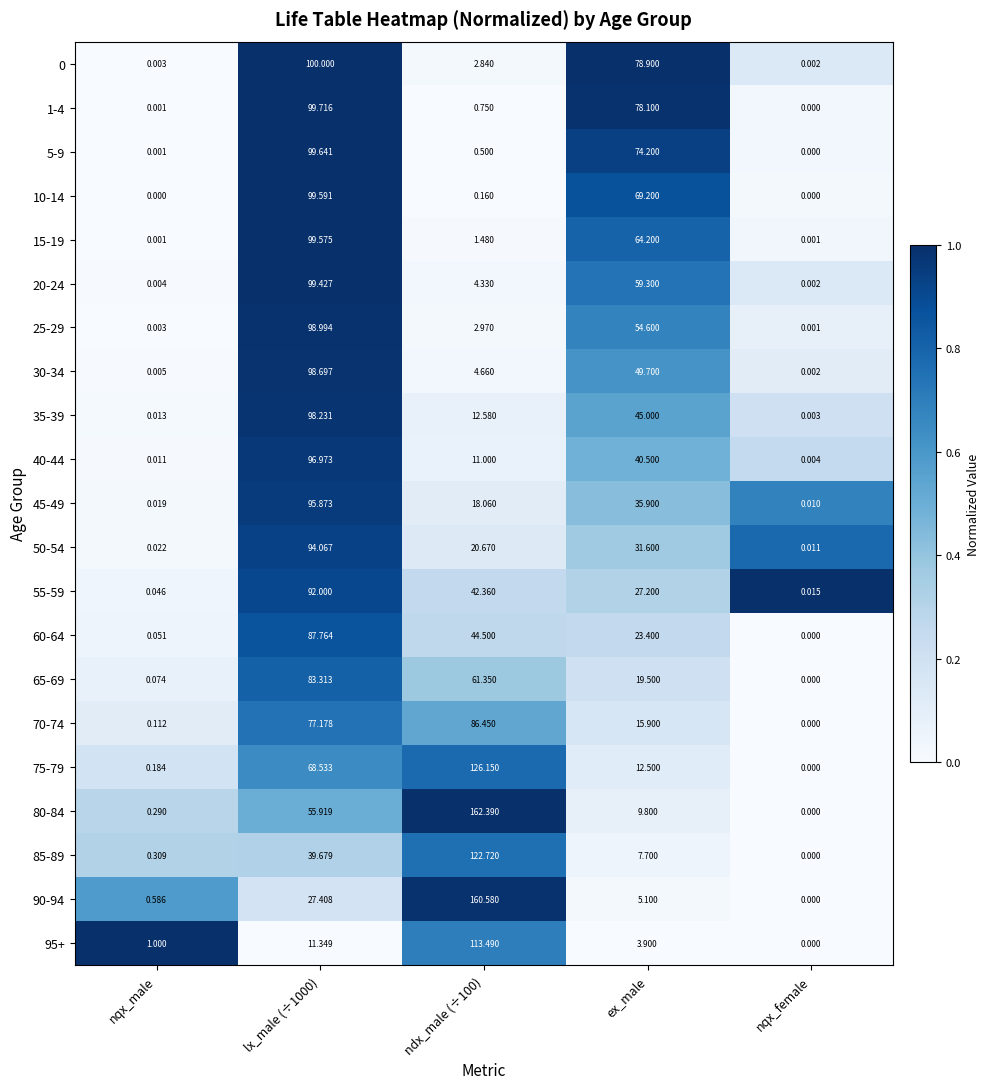

Is the value of 1-4 at nqx_female greater than the value of 55-59 at lx_male (÷1000)?

No